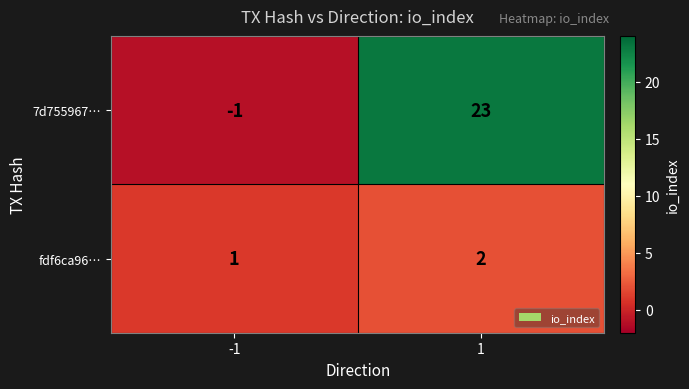

Rank the series at 1 from lowest to highest value.

fdf6ca96…, 7d755967…